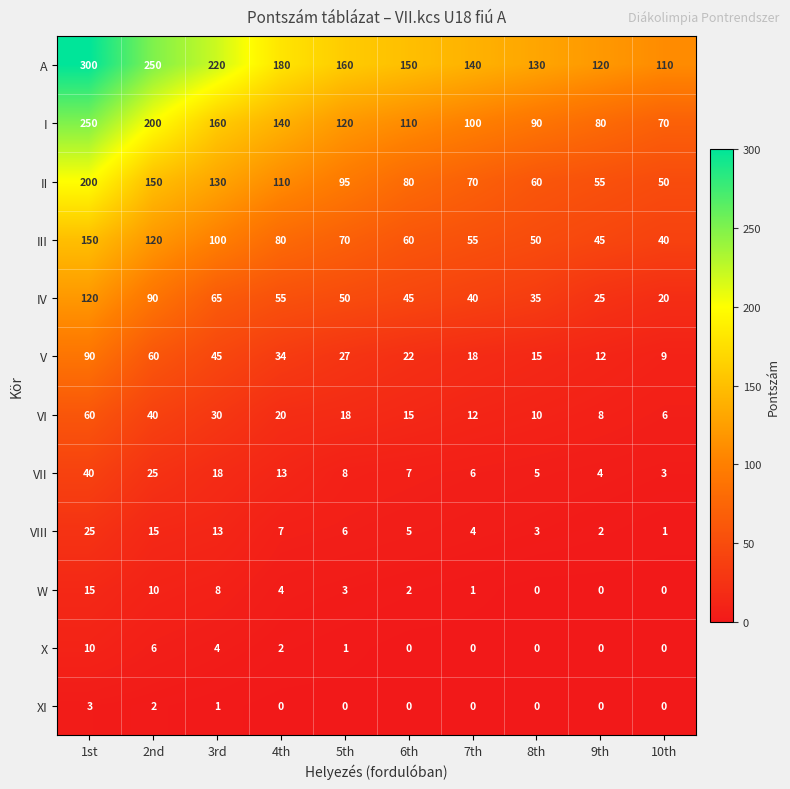

How many data points does each series have?

10